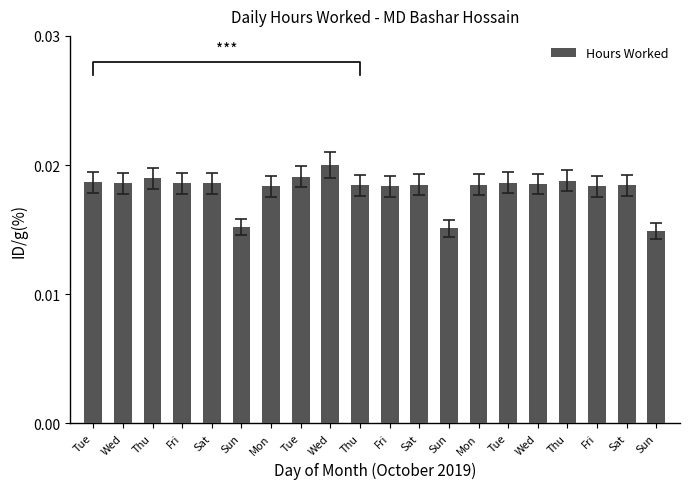

Is it true that the value at Tue is 0.0?

False